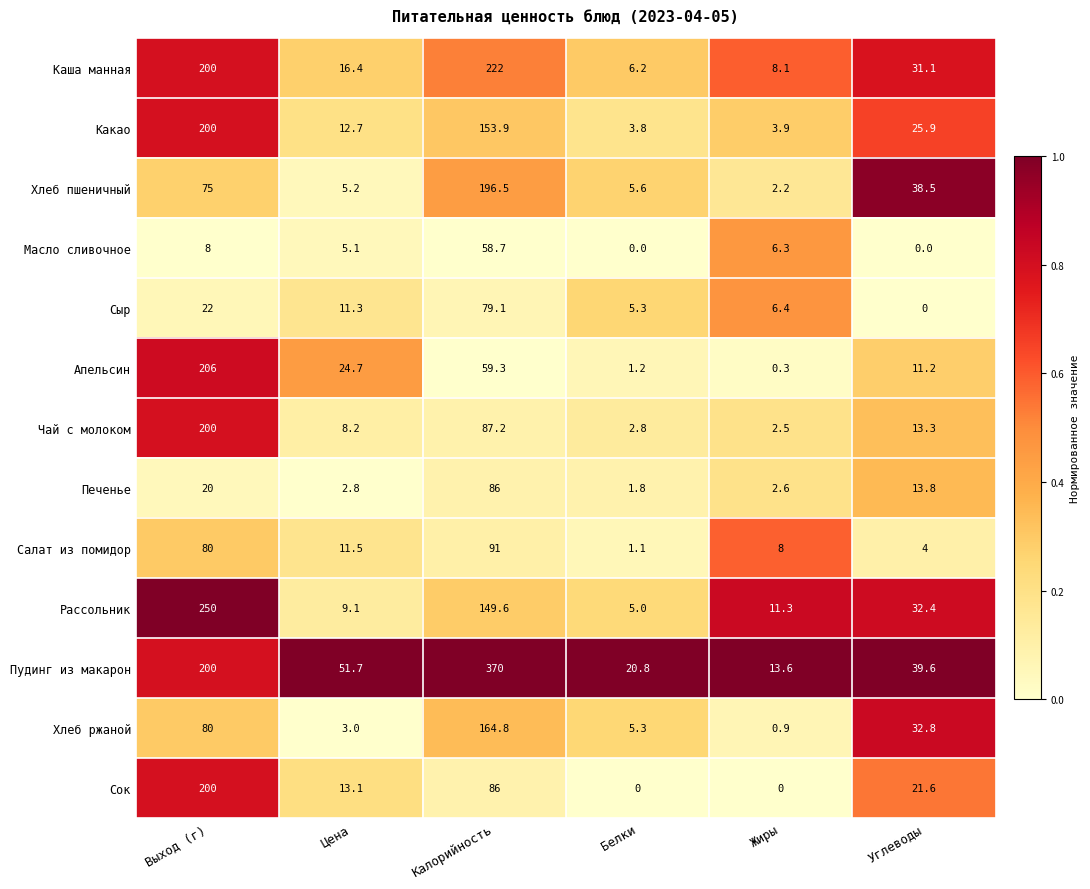

Rank the series at Цена from lowest to highest value.

Печенье, Хлеб ржаной, Масло сливочное, Хлеб пшеничный, Чай с молоком, Рассольник, Сыр, Салат из помидор, Какао, Сок, Каша манная, Апельсин, Пудинг из макарон